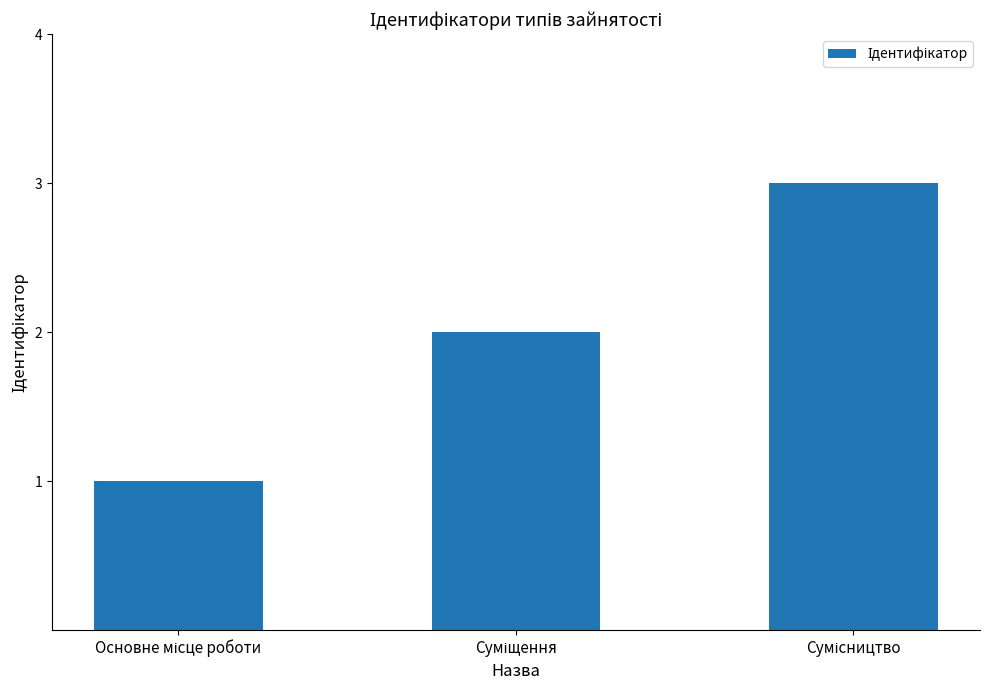

What is the sum of all values?

6